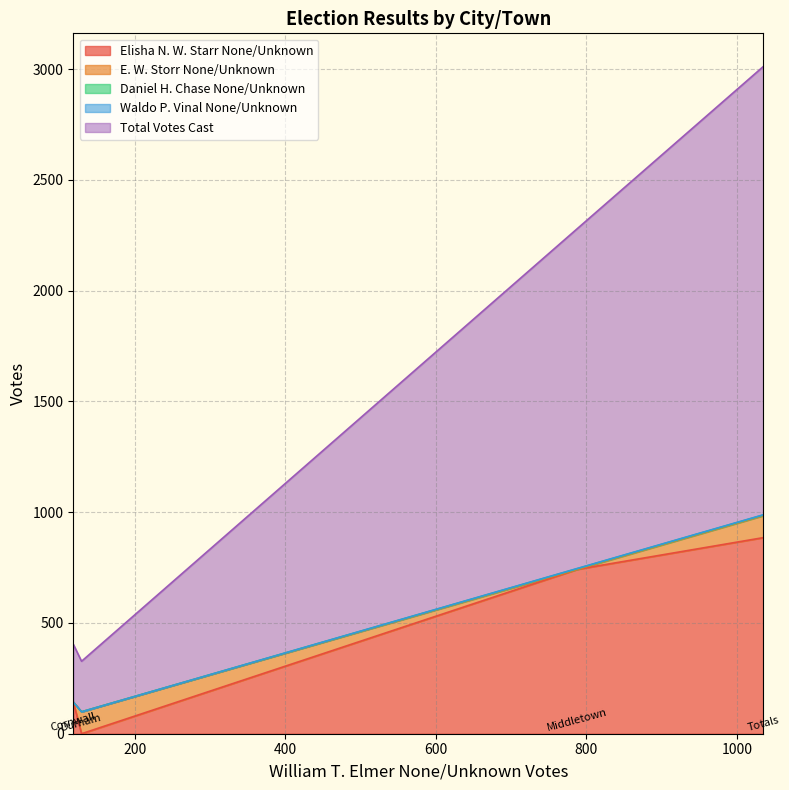

Count the Waldo P. Vinal None/Unknown values in the range 0 to 1.

4